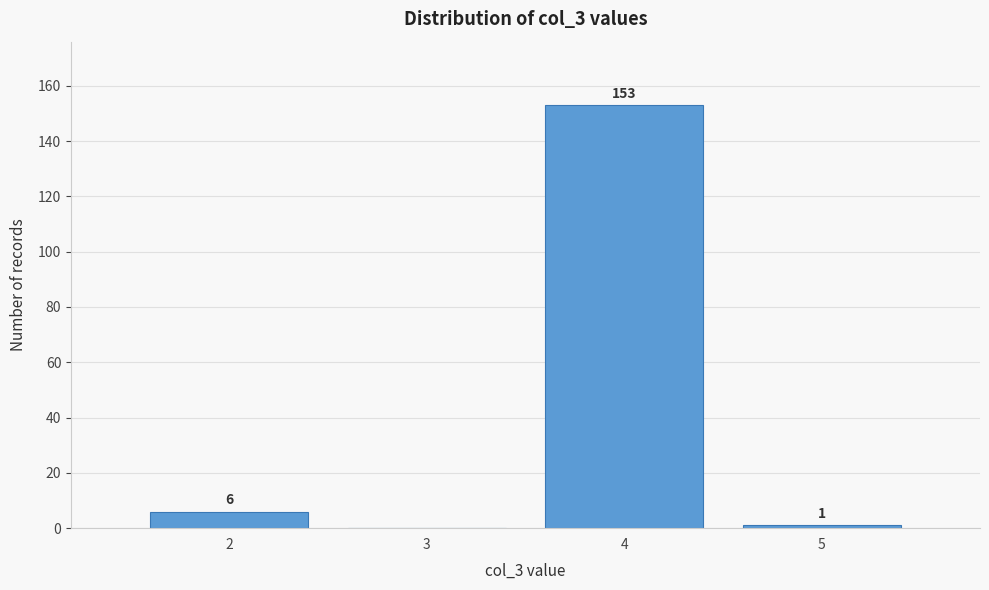

Reading right to left, what are all the values shown in this chart?

5=1	4=153	3=0	2=6